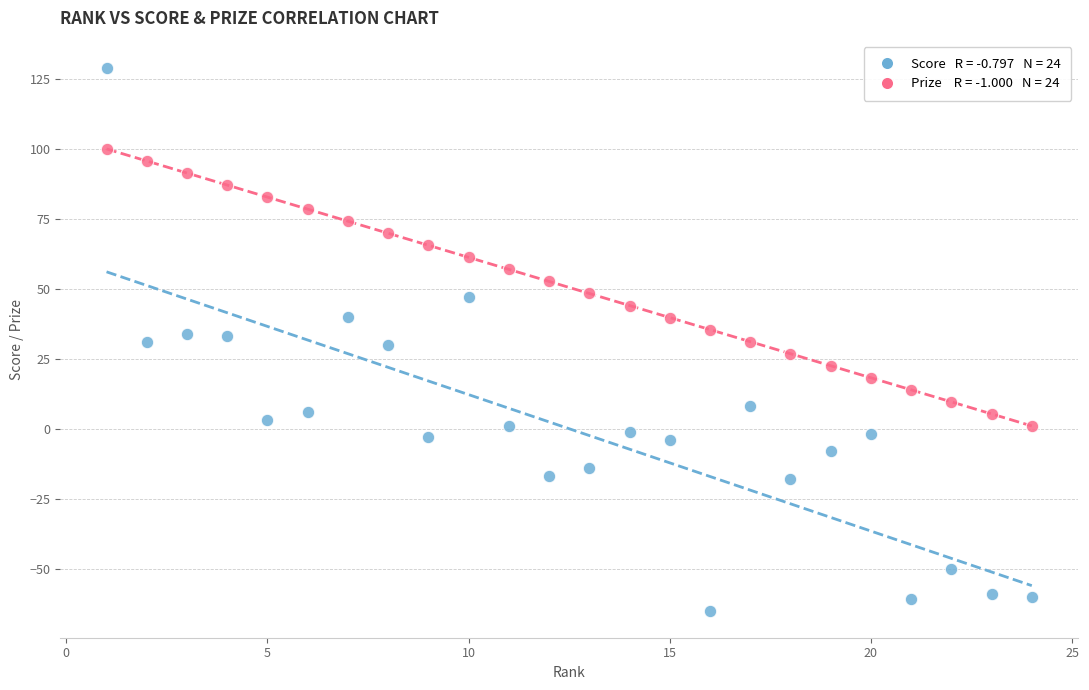

Across all data points, what is the range of X values (max minus min)?

23.0